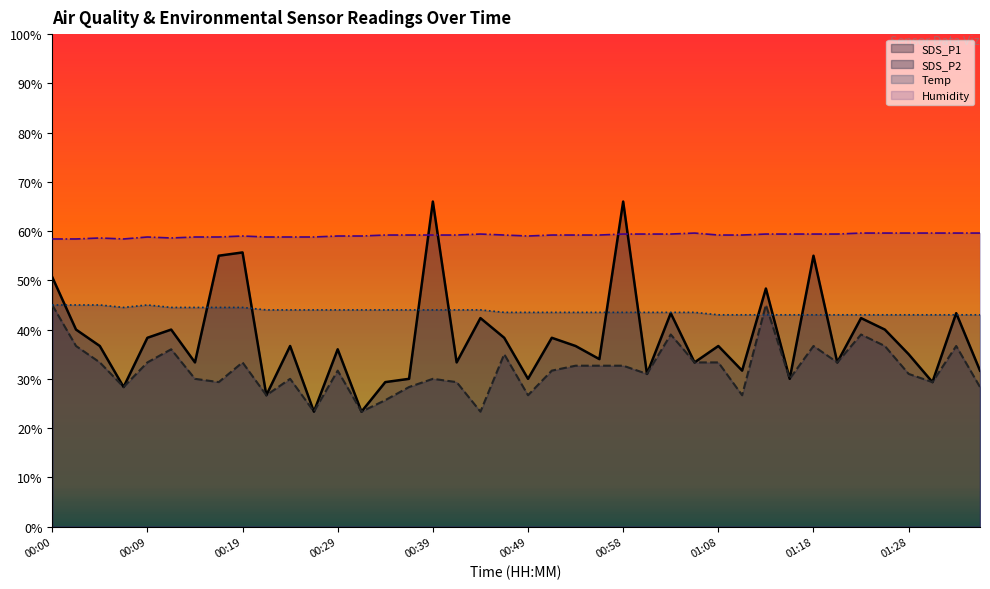

How many intersections are there between Temp and SDS_P1?

13